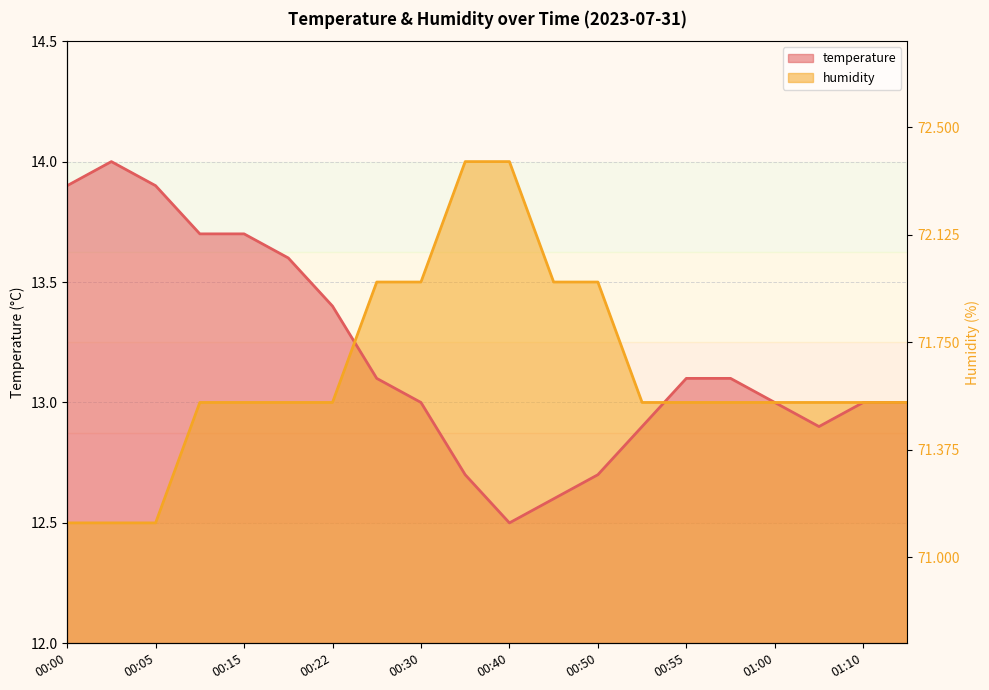

True or false: humidity has more than 0 points higher than both neighbors.

False